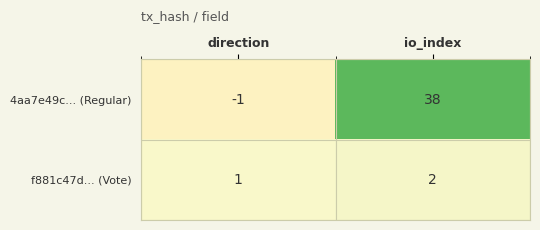

Which series changed the most between direction and io_index?

4aa7e49c... (Regular)